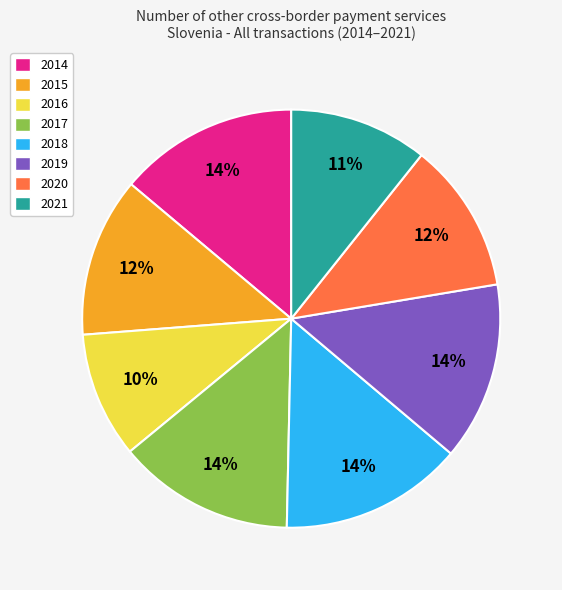

Is 2014 the majority of the pie?

No